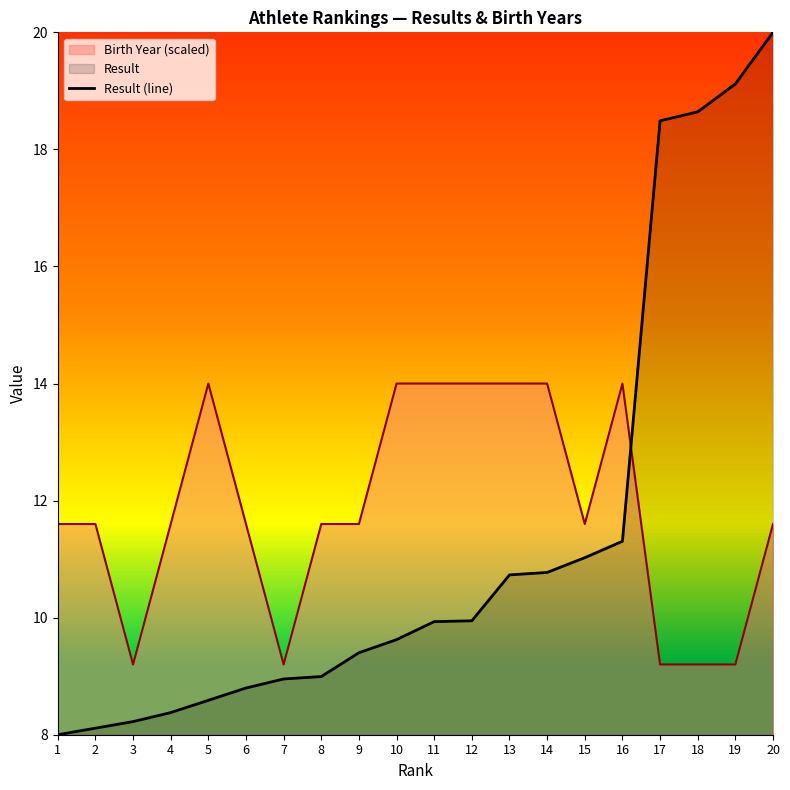

Reading left to right, extract all data points from this chart.

1=8.0	2=8.1	3=8.2	4=8.4	5=8.6	6=8.8	7=9.0	8=9.0	9=9.4	10=9.6	11=9.9	12=9.9	13=10.7	14=10.8	15=11.0	16=11.3	17=18.5	18=18.6	19=19.1	20=20.0